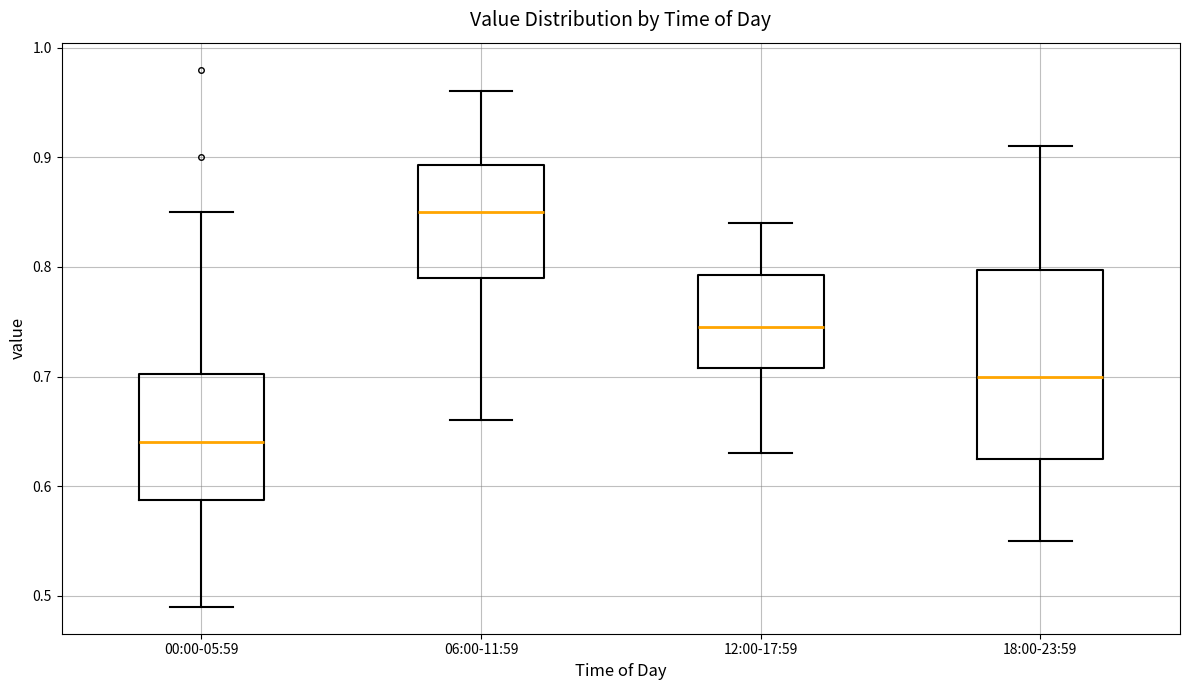

Where is the upper edge of the box for 06:00-11:59 on the y-axis? The values are not printed on the chart, so give them approximately, as read against the axis.

0.89